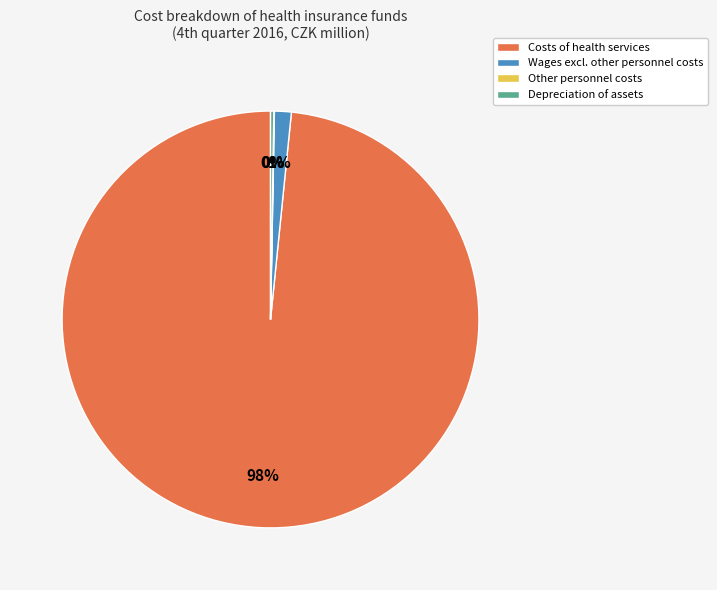

Which has a higher value, Wages excl. other personnel costs or Costs of health services?

Costs of health services